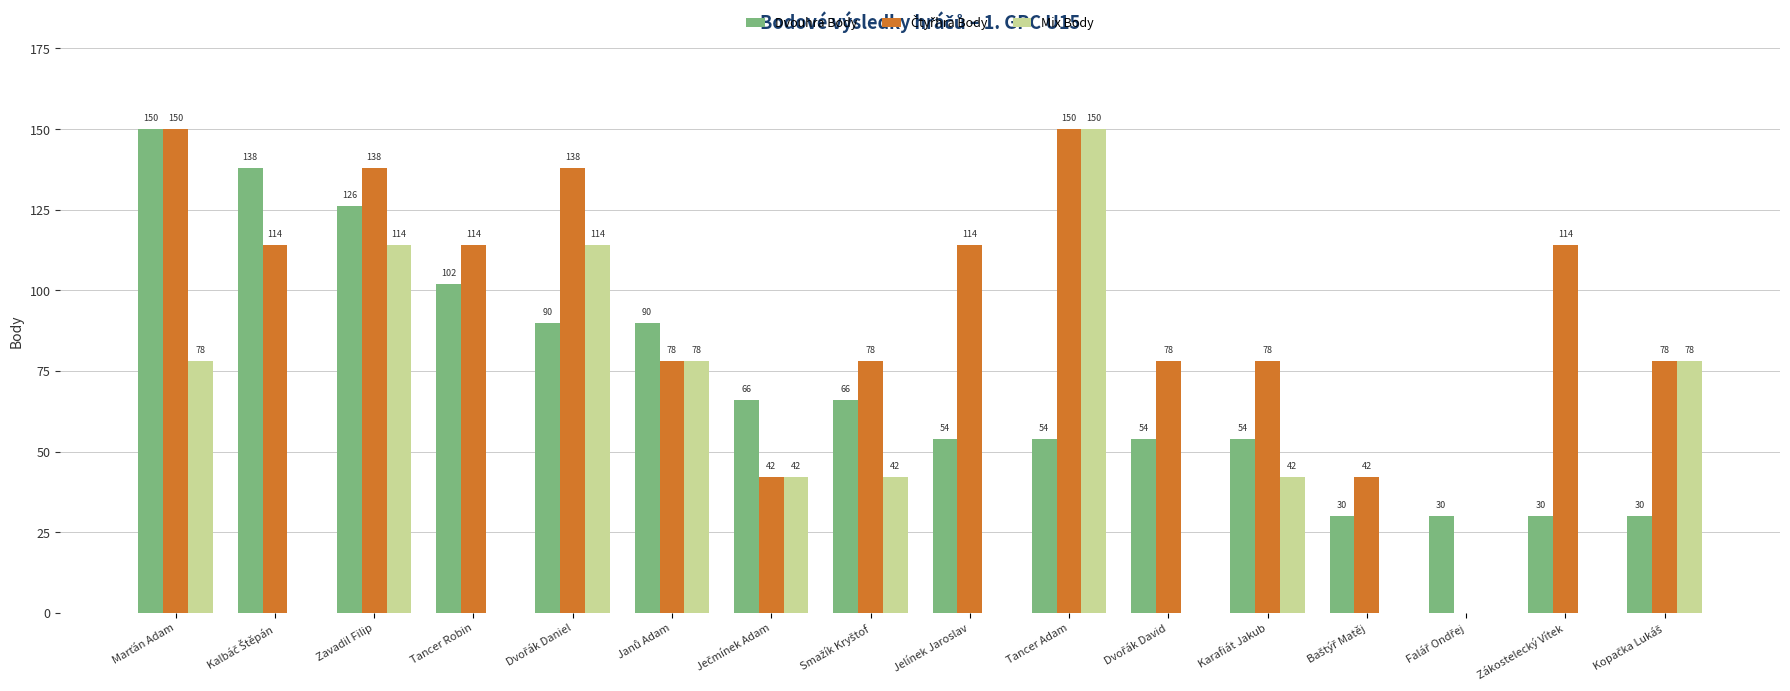

How many values in Mix Body are above zero?

9